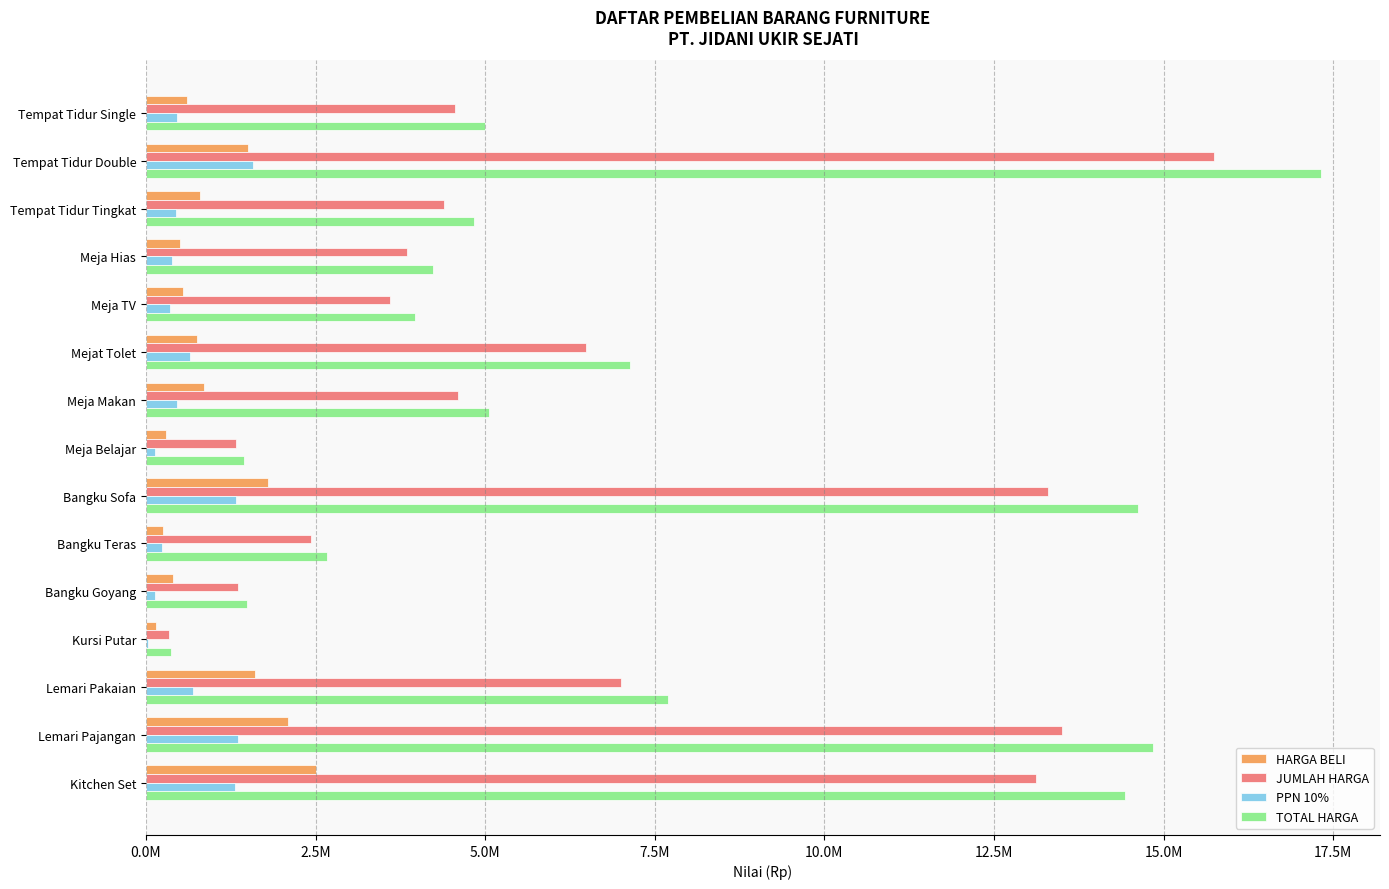

What are all the series names shown in the legend?

HARGA BELI, JUMLAH HARGA, PPN 10%, TOTAL HARGA